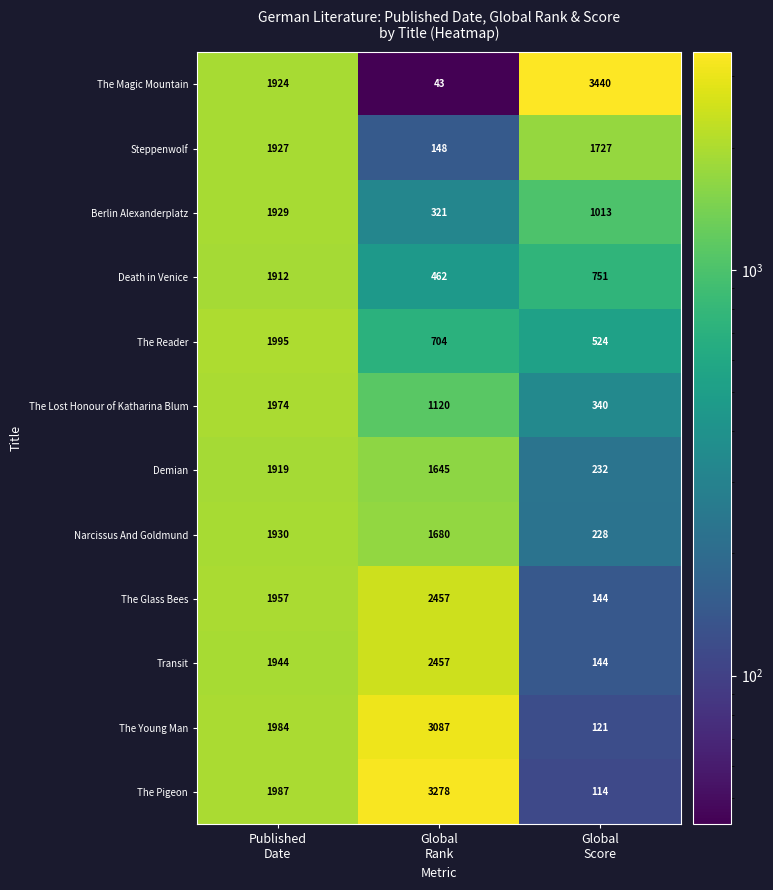

At which category does the chart reach its minimum across all series?

Global
Rank